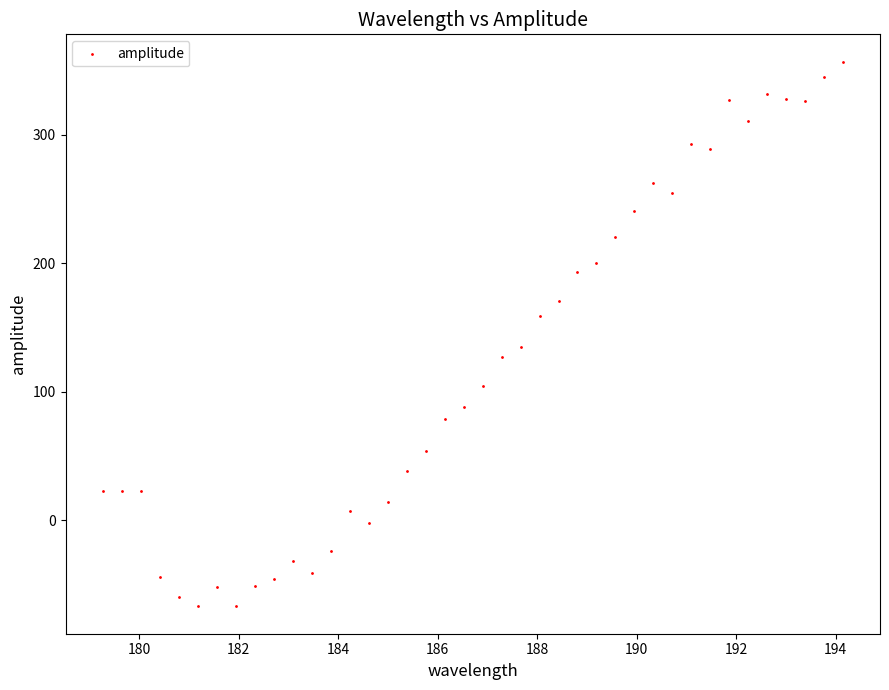

What is the range of X values (max minus min)?

14.9